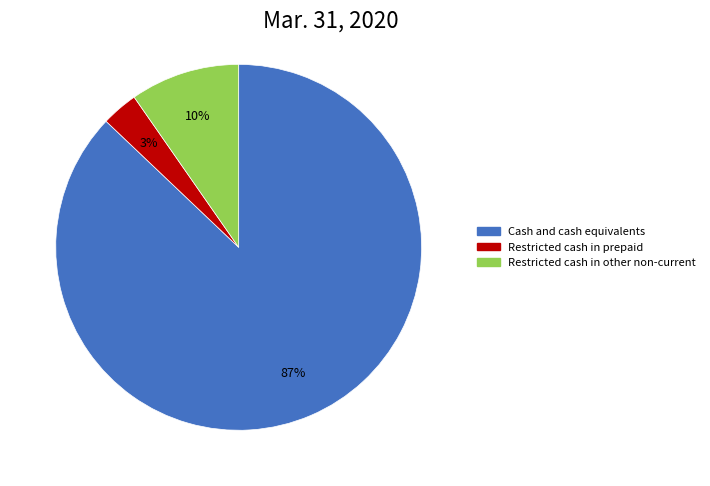

Count the number of slices in the pie.

3